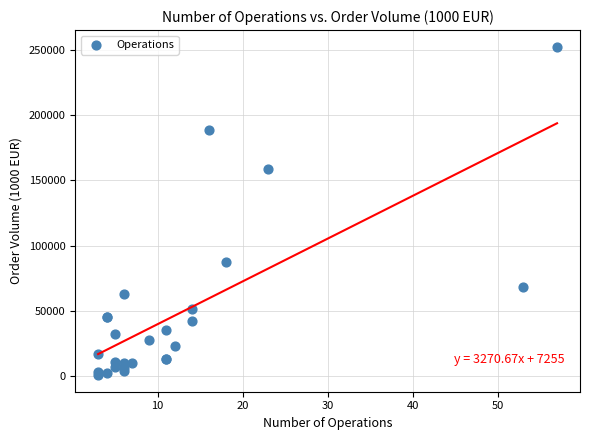

What Y value in the scatter plot is closest to 126626?

158701.0